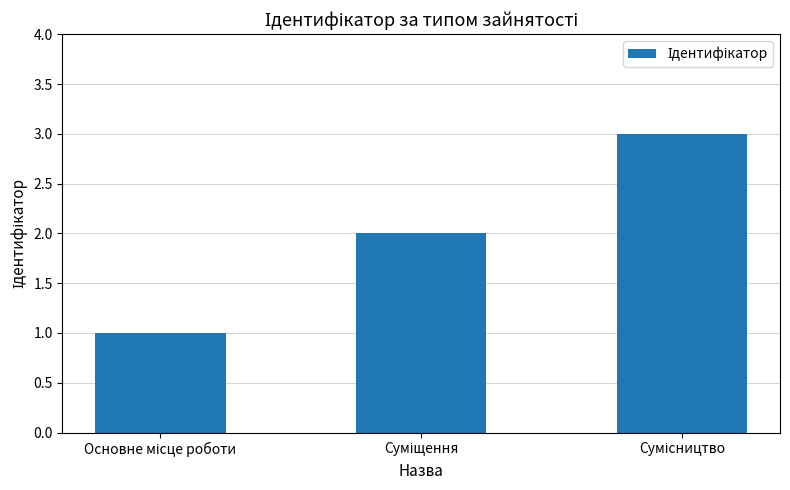

How many values are between 1 and 3?

3